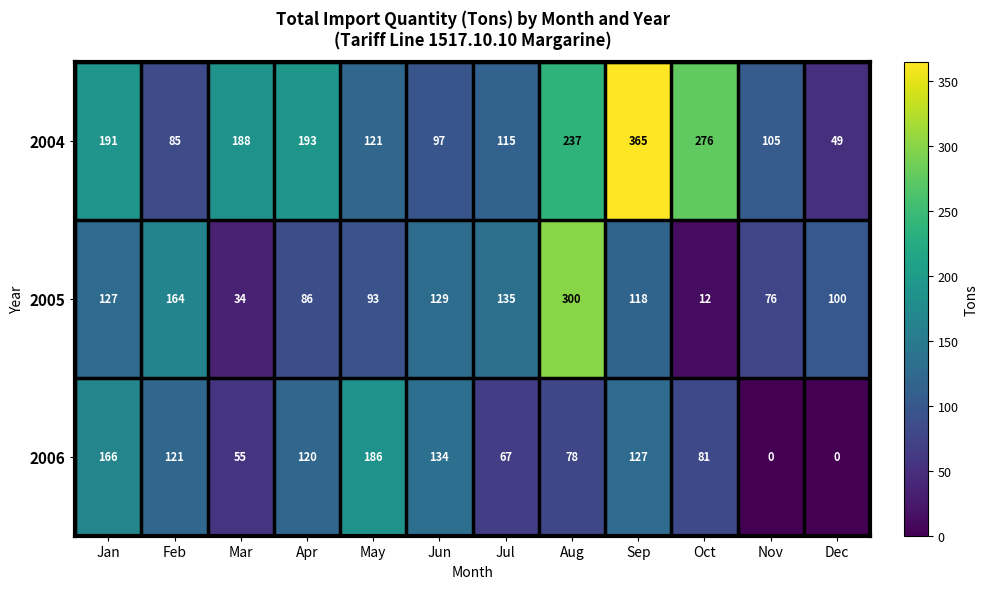

What is the minimum value for 2005?

12